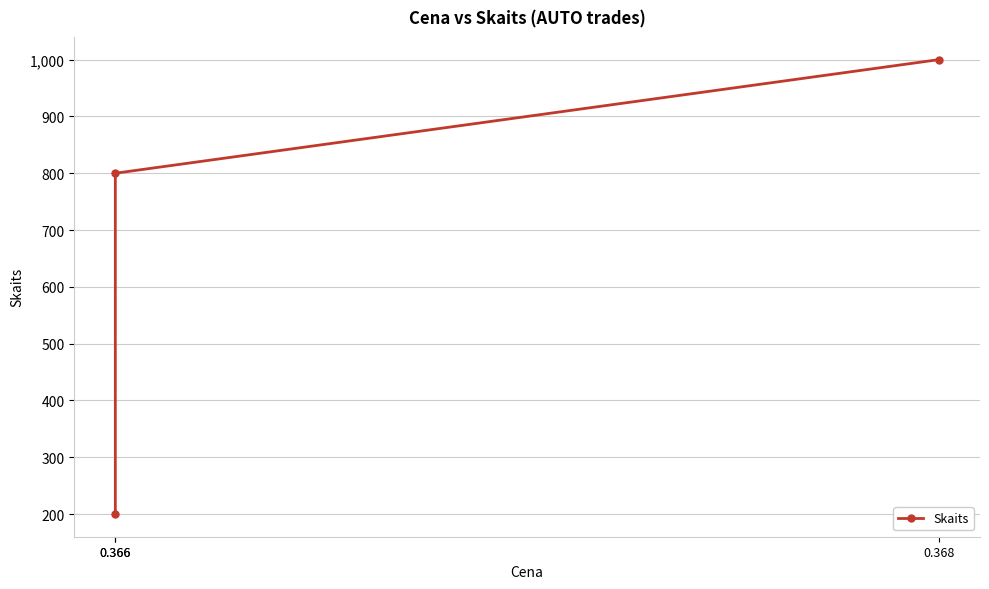

What is the value of the 3rd point from the left?

1000